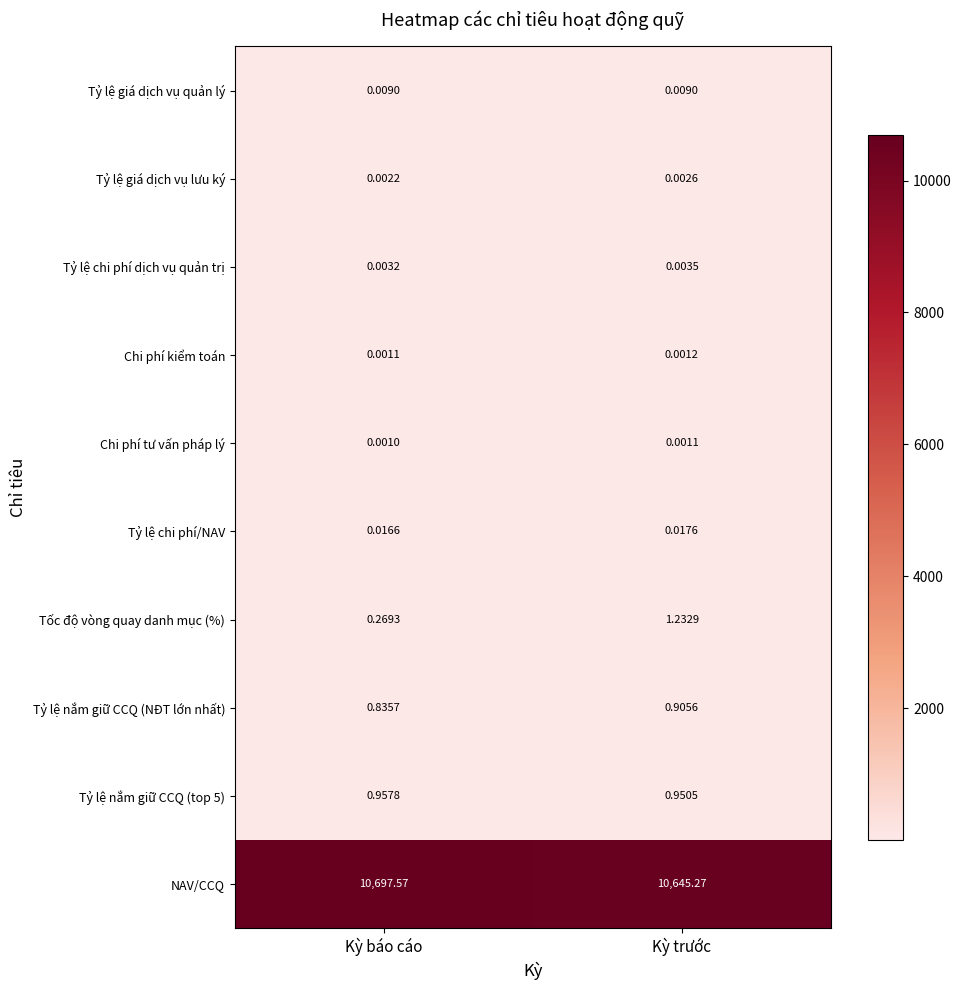

Which series has the largest range (max minus min)?

NAV/CCQ